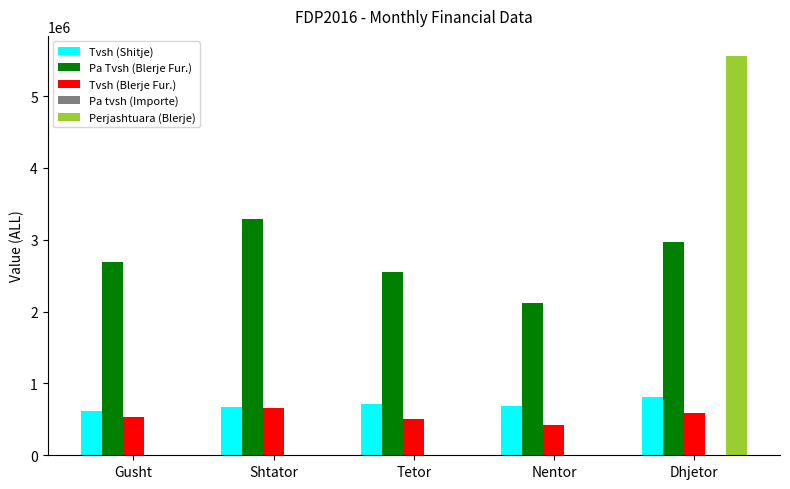

How many groups of bars are there?

5